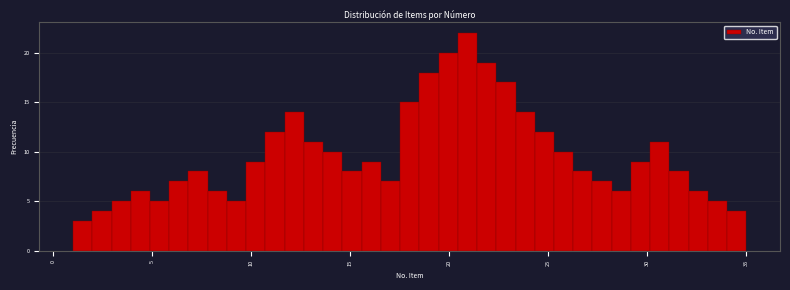

Read against the x-axis, roughly where is the centre of the tallest bar?

21.0